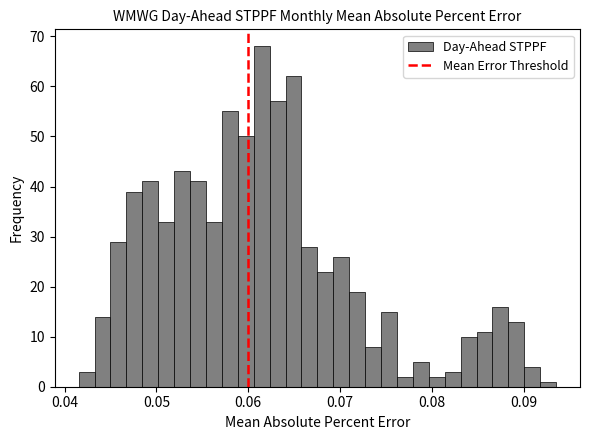

Read against the x-axis, roughly where is the centre of the tallest bar?

0.061